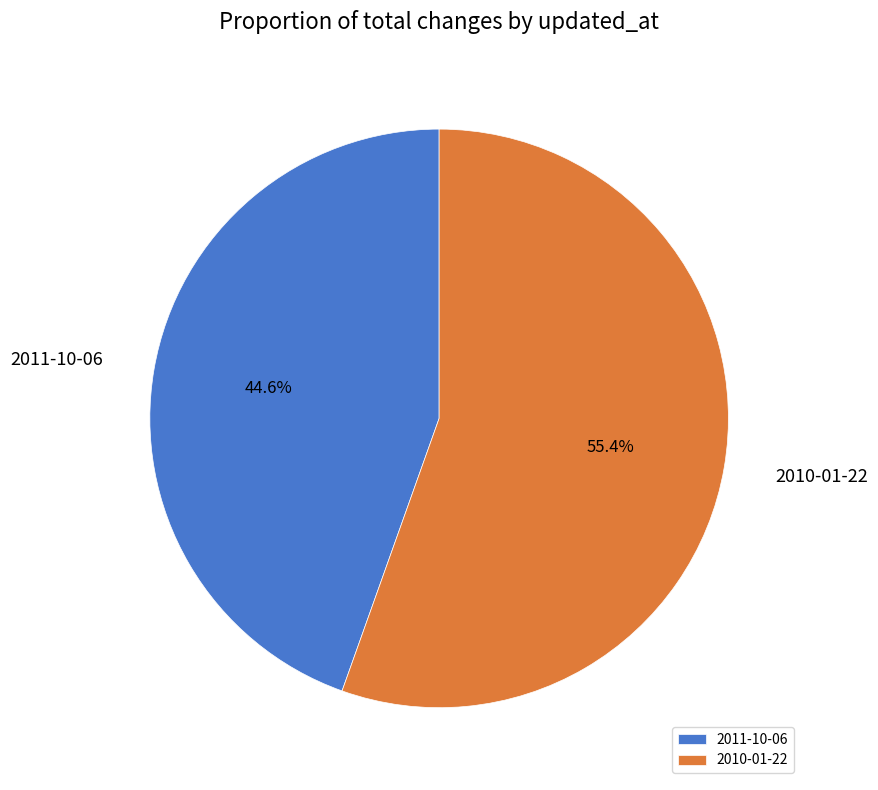

To the nearest percent, what is the combined percentage of 2010-01-22 and 2011-10-06?

100%